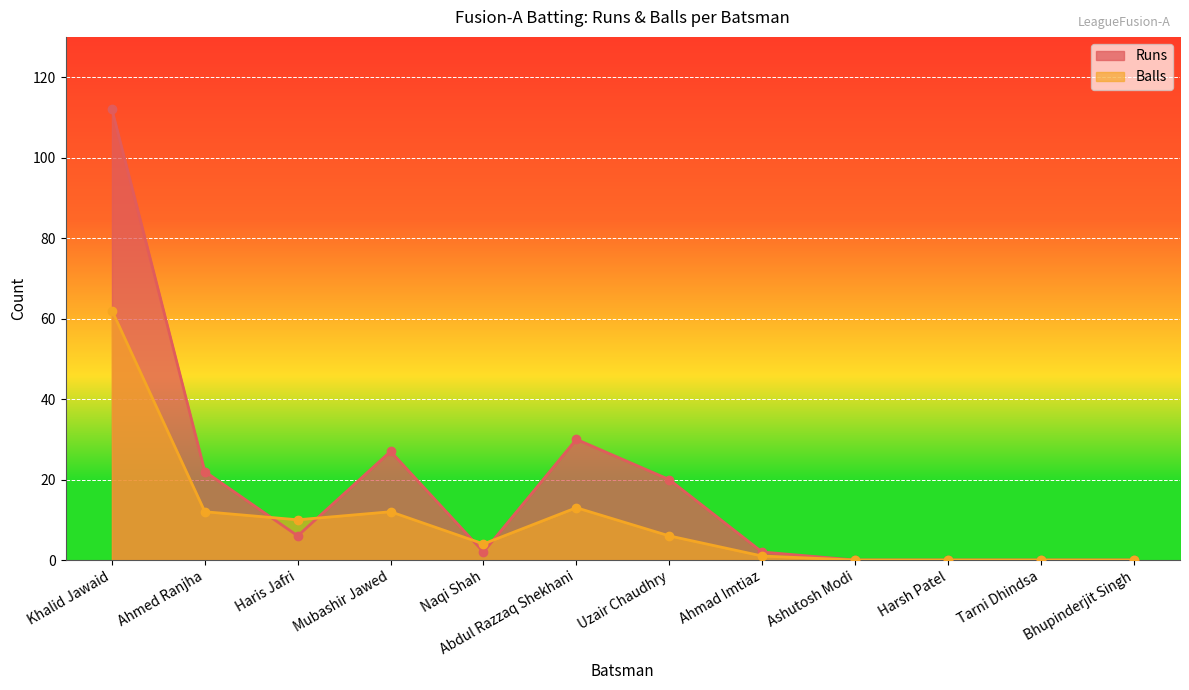

Is it true that Runs equals 27 at Mubashir Jawed?

True